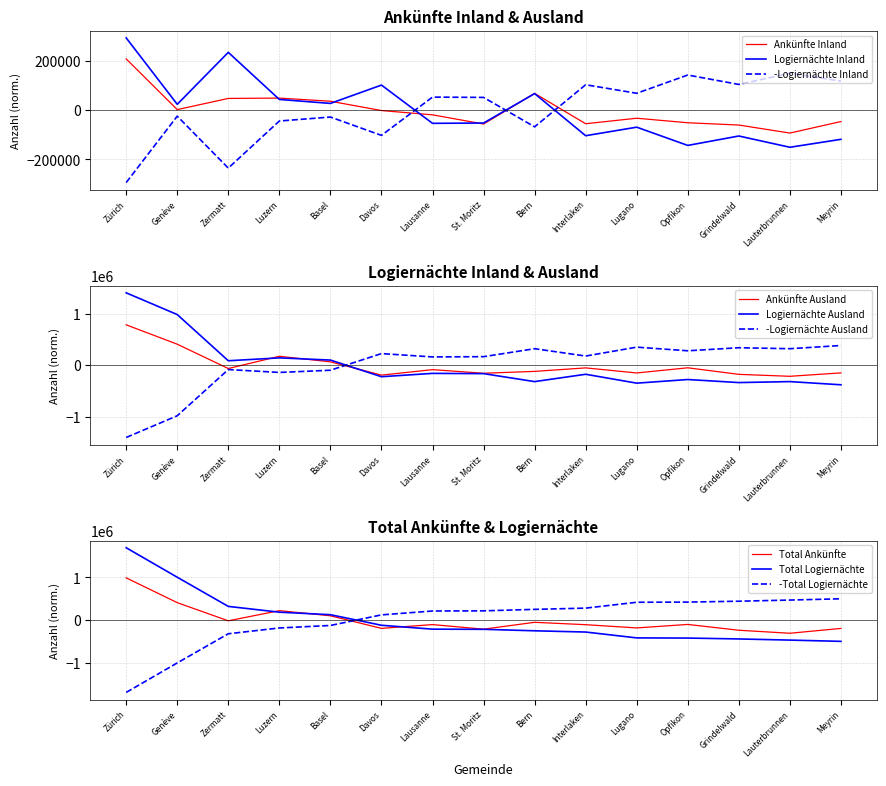

The Total Ankünfte series shows 55961.4 at Luzern. True or false?

False